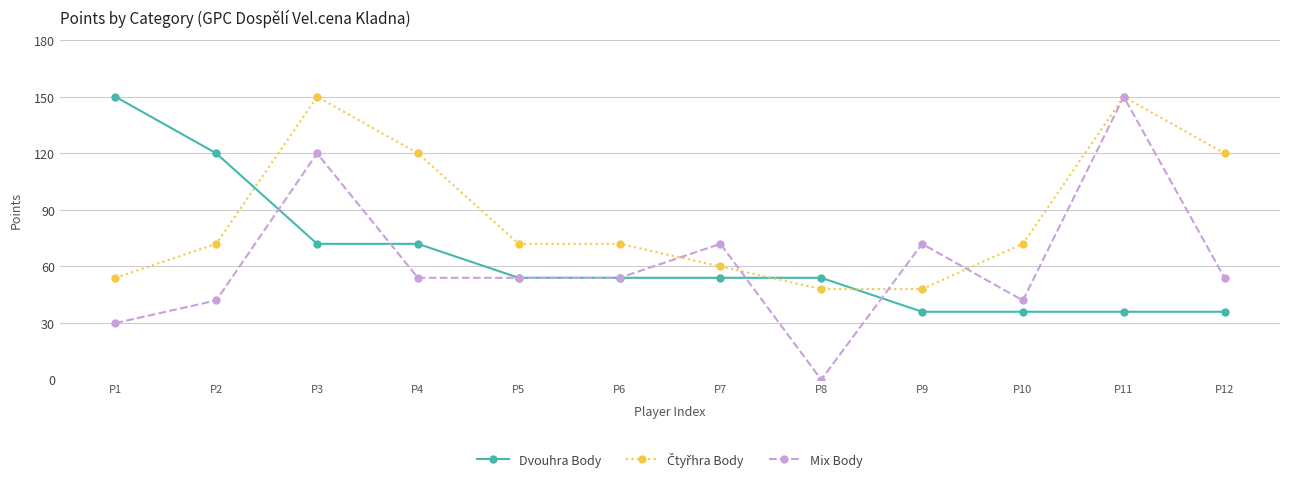

What is the approximate value of Dvouhra Body at P9?

36